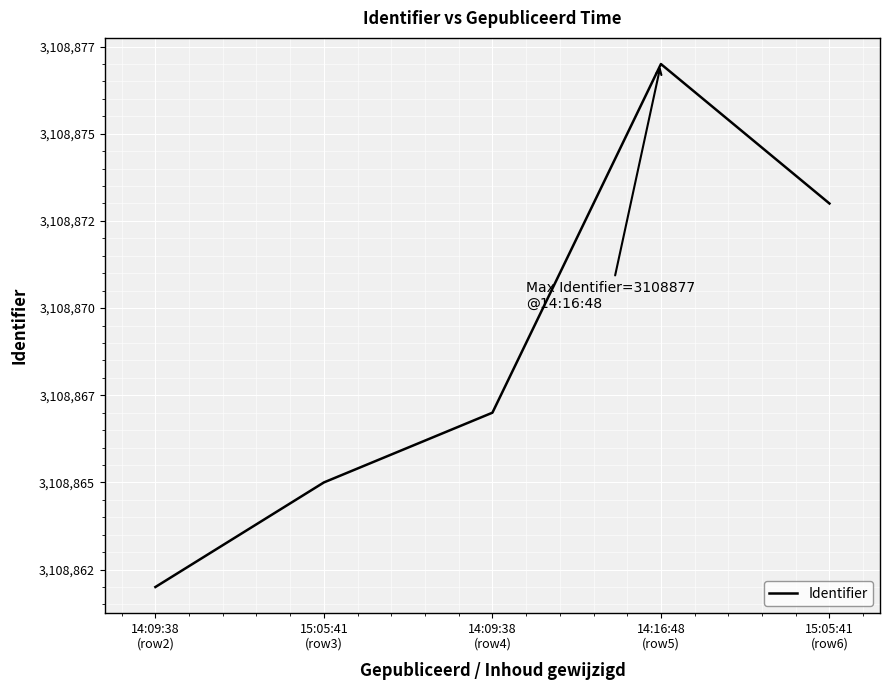

Between 14:09:38
(row4) and 14:16:48
(row5), which is larger?

14:16:48
(row5)